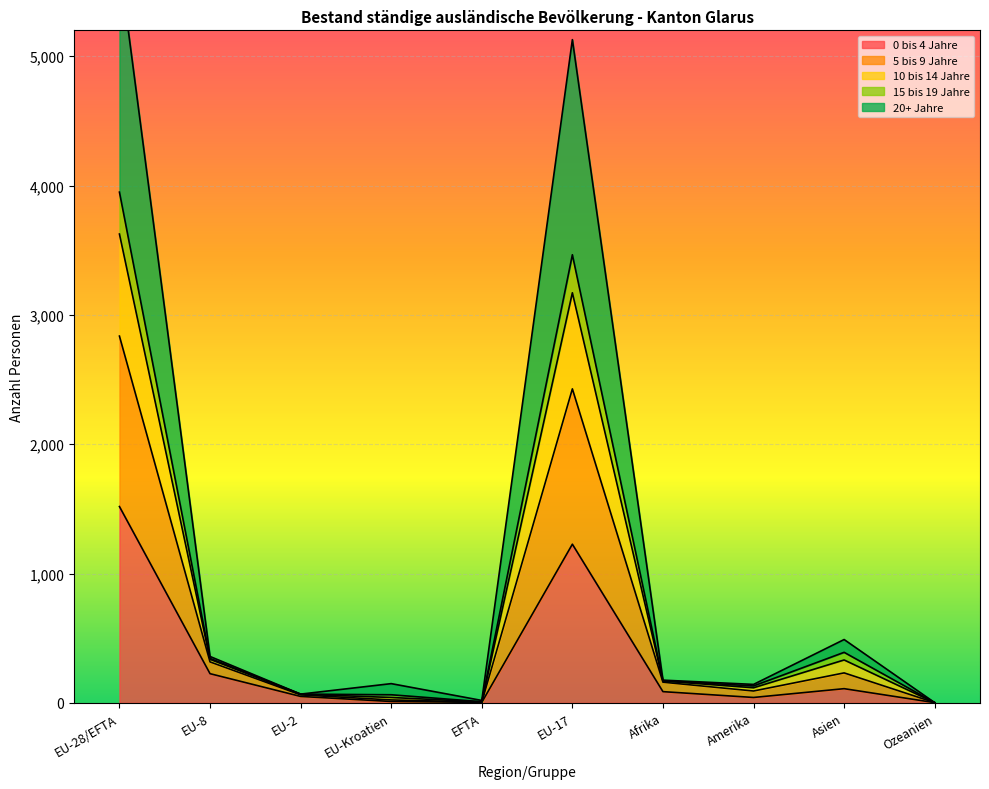

Which has a higher value, EU-17 or Ozeanien?

EU-17